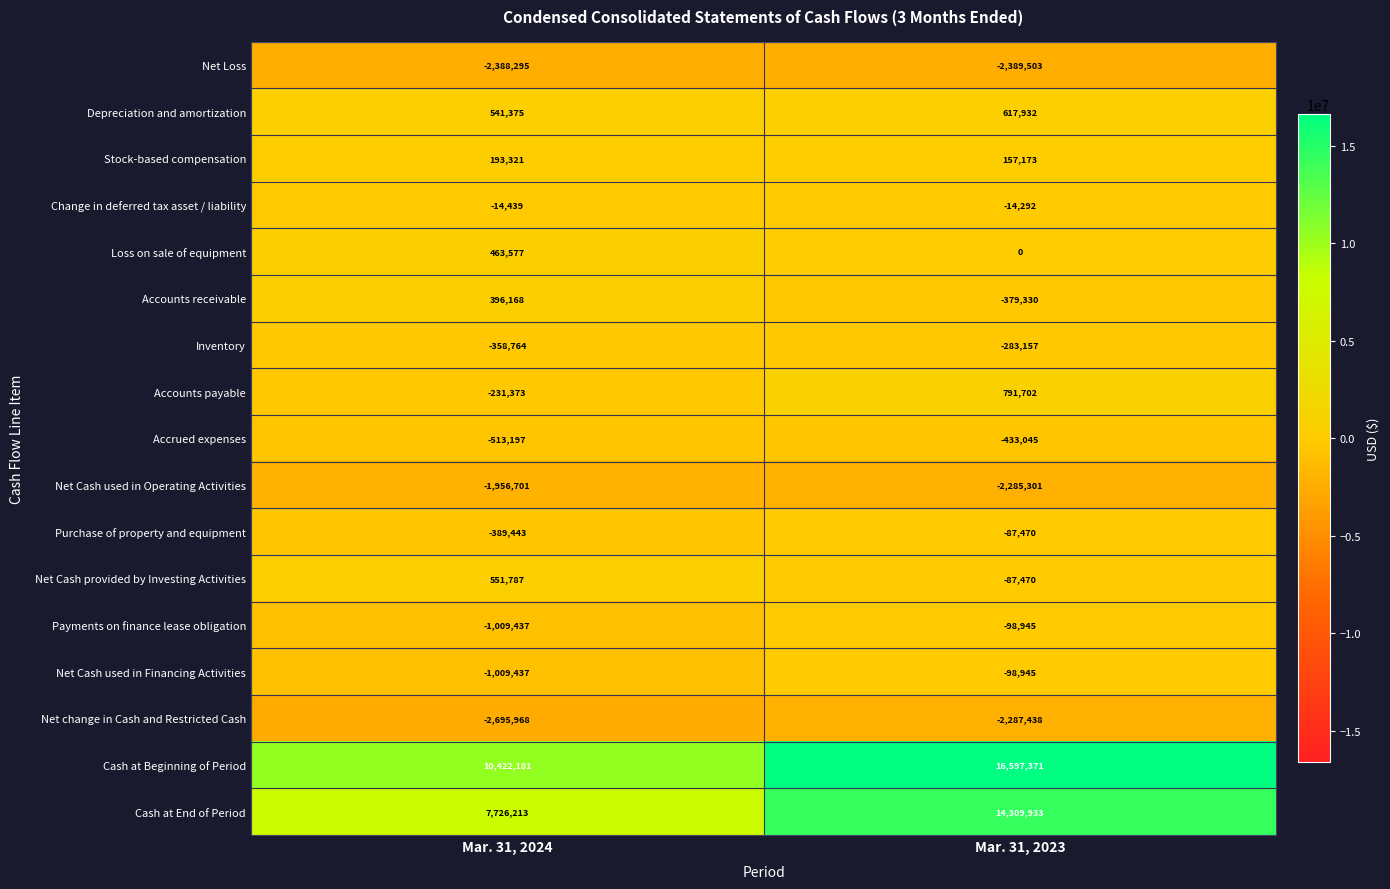

What is the sum of all Depreciation and amortization values?

1159307